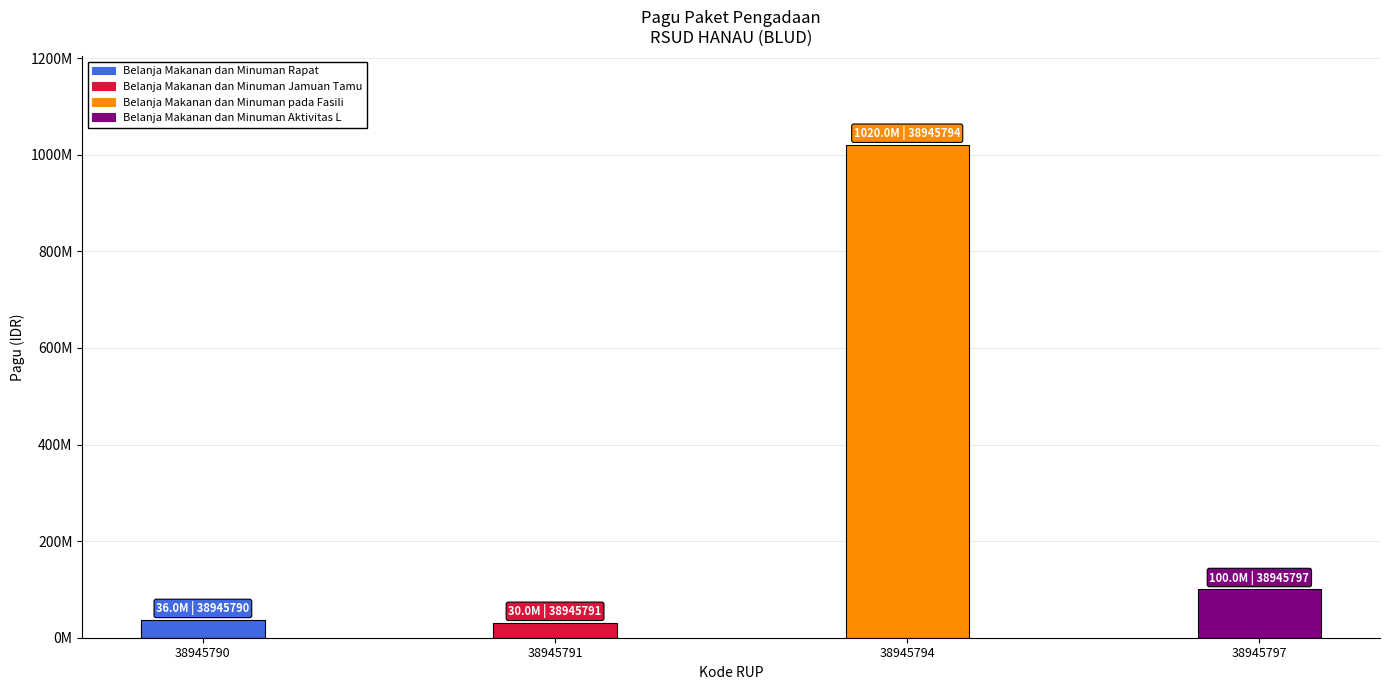

What is the greatest value displayed?

1020000000